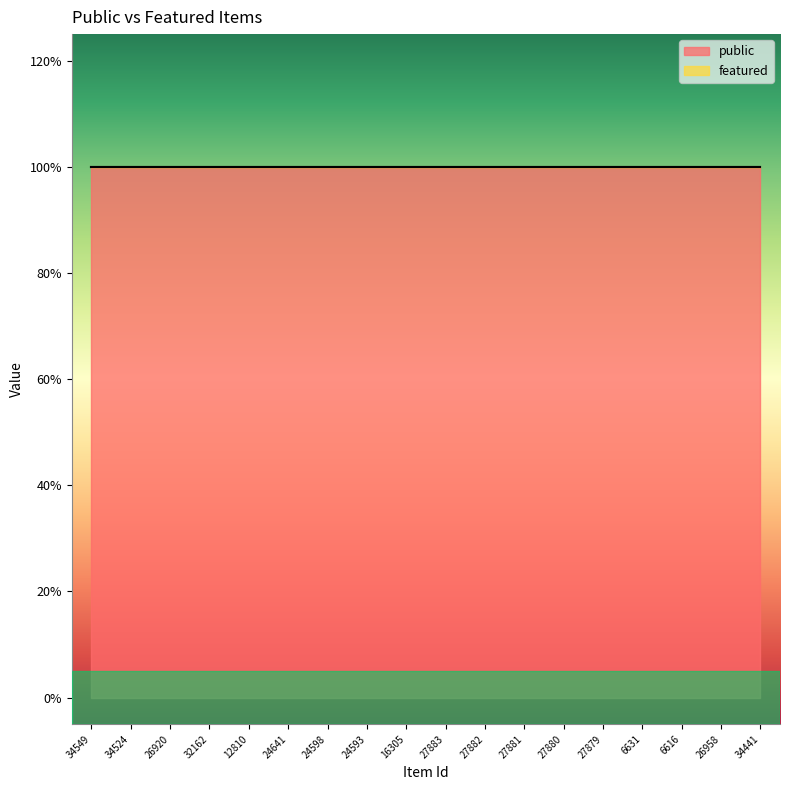

Rank the series by their maximum value, from highest to lowest.

public, featured